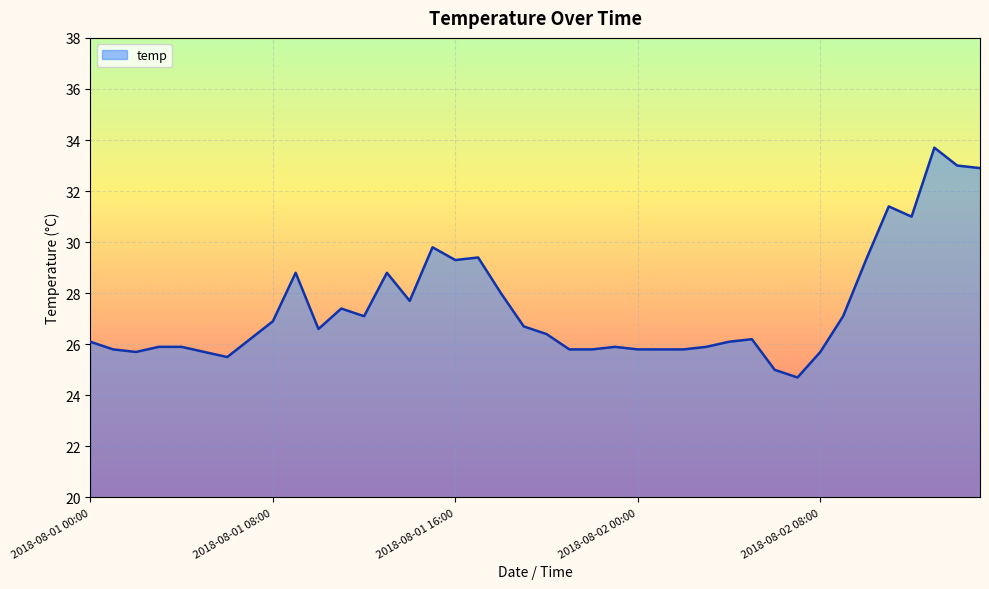

What is the difference between the maximum and minimum values?

9.0